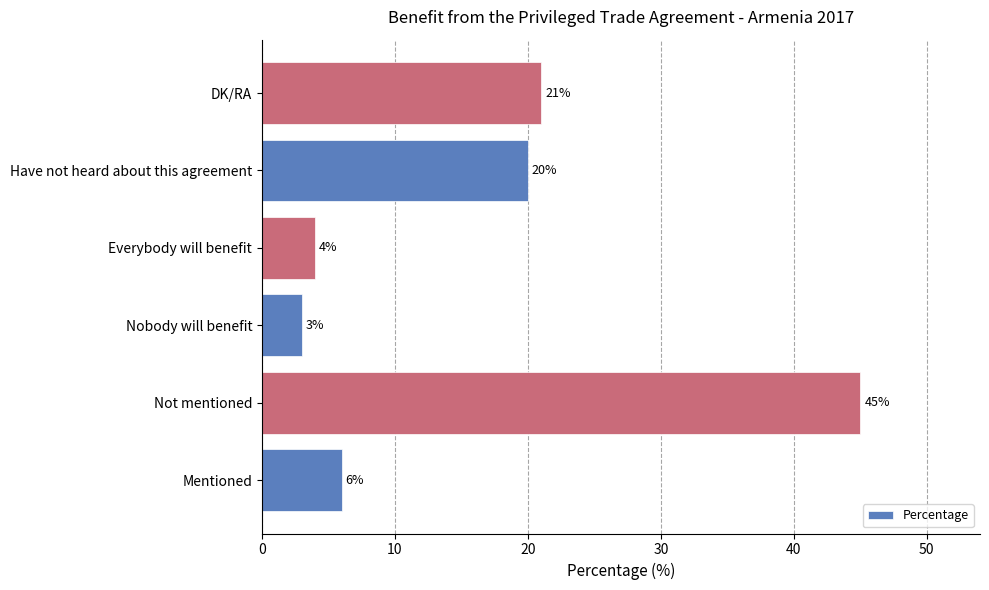

Are the bars grouped side by side (vs. stacked)?

No